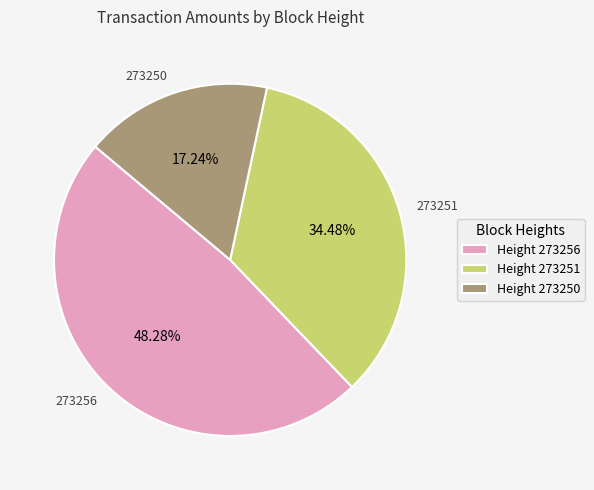

Which slice is the smallest?

273250